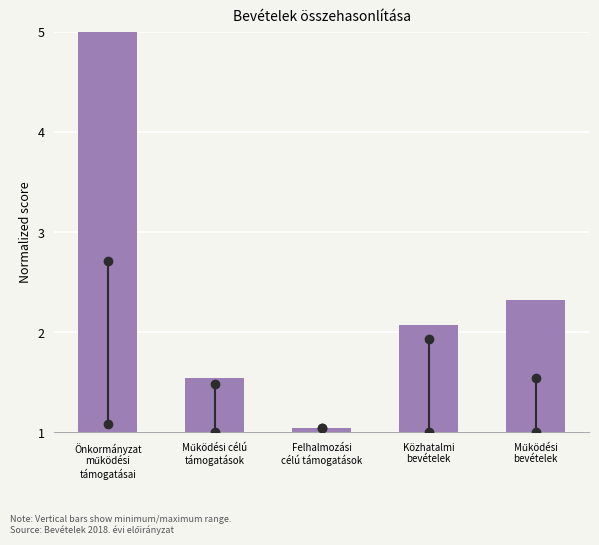

What is the sum of all values?

12.0